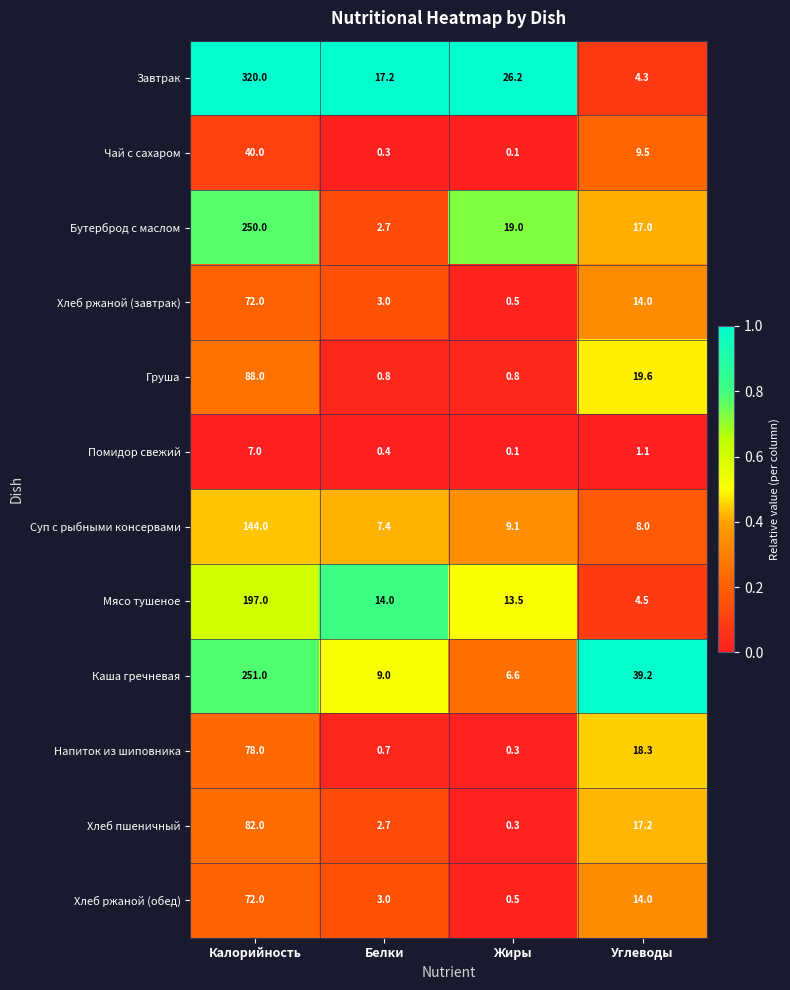

Which series has the largest total across all categories?

Завтрак